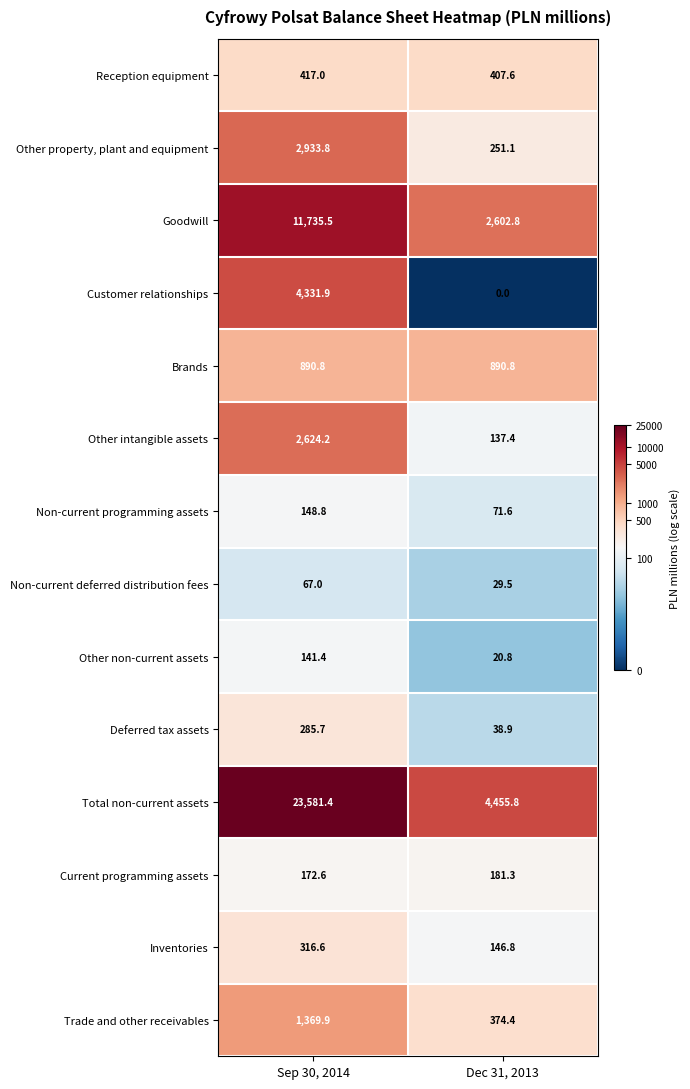

How many data points in Inventories are less than 316?

1